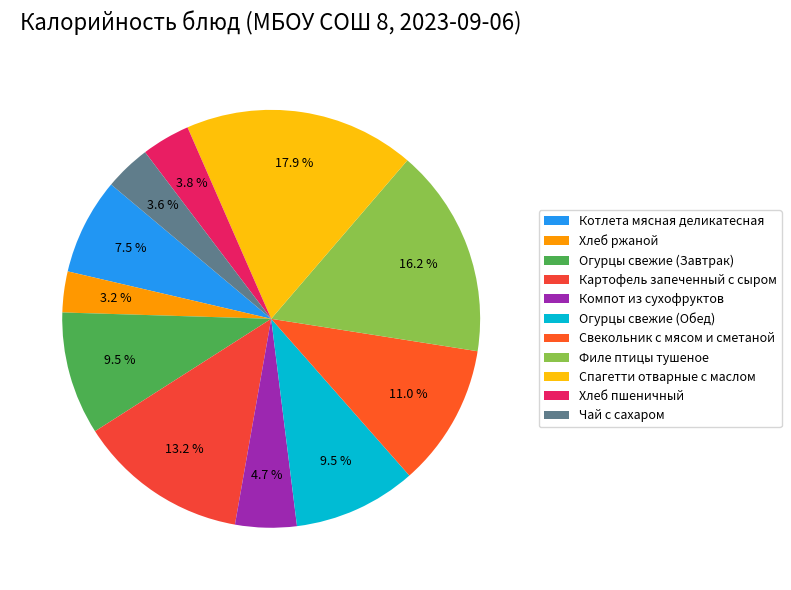

Does any single category account for the majority?

No